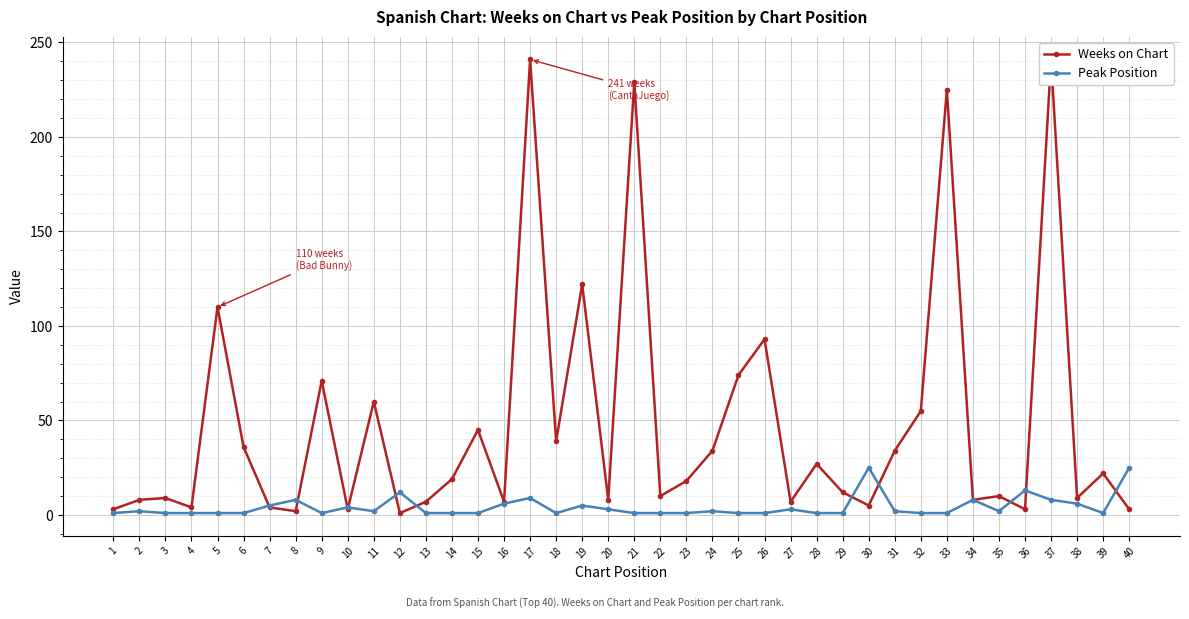

True or false: Weeks on Chart and Peak Position intersect in this chart.

True